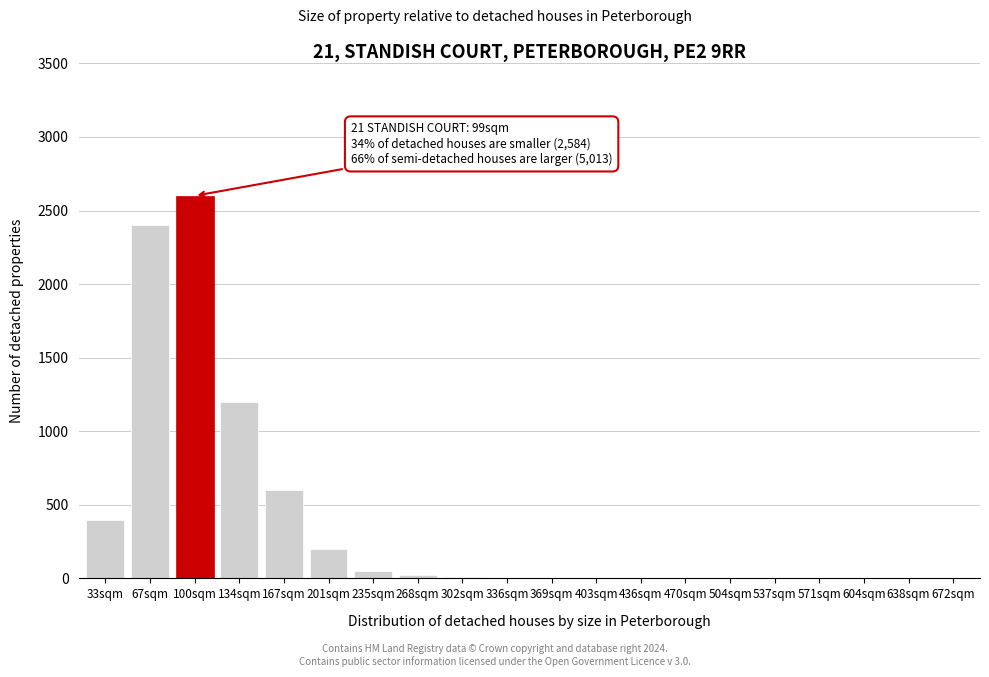

What is the maximum value shown in the chart?

2600